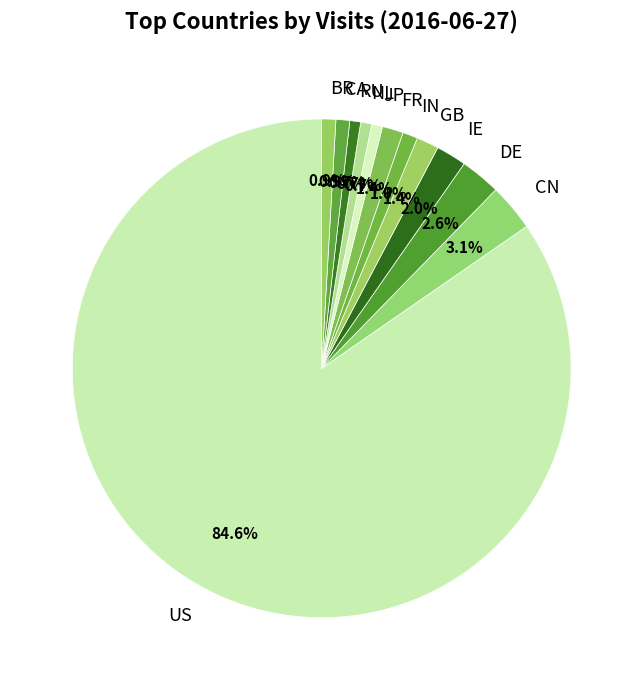

What percentage is NOT represented by US?

15.4%